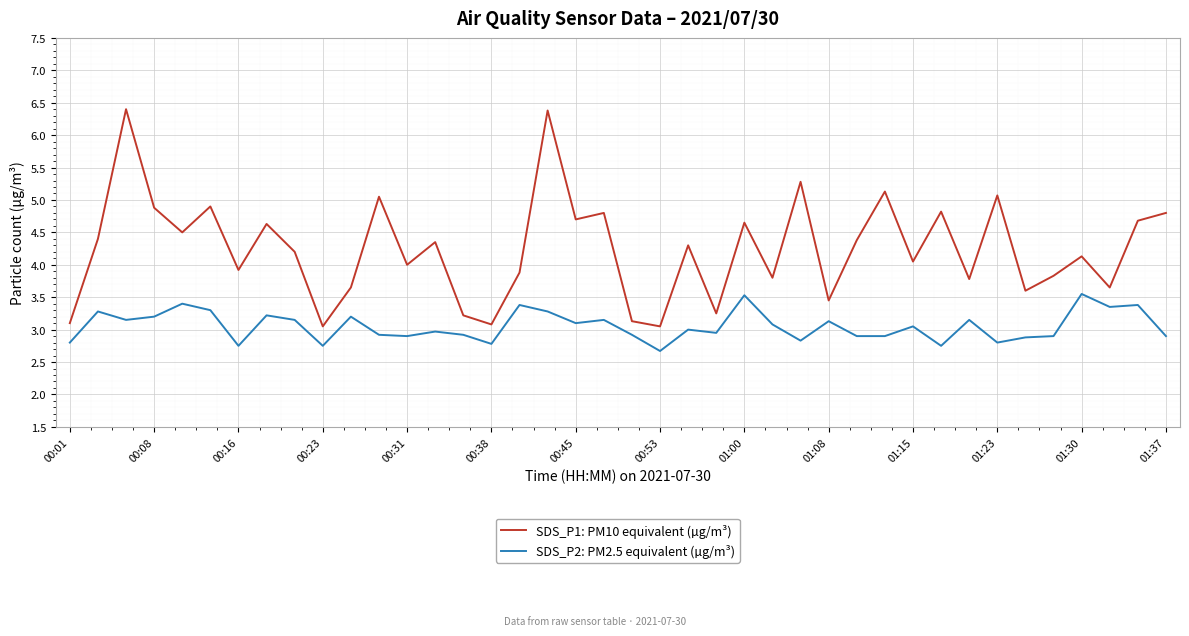

What is the smallest value displayed?

2.7